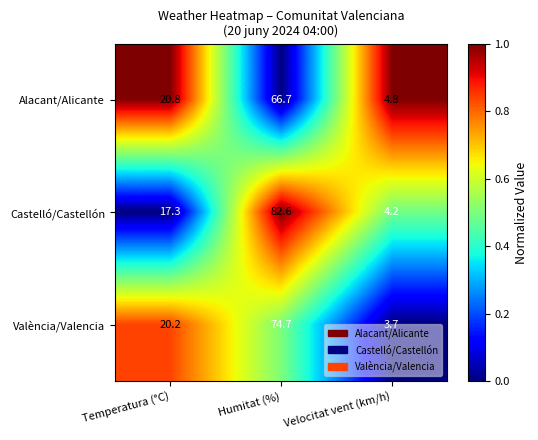

Is the value of València/Valencia at Temperatura (°C) greater than the value of Alacant/Alicante at Velocitat vent (km/h)?

Yes